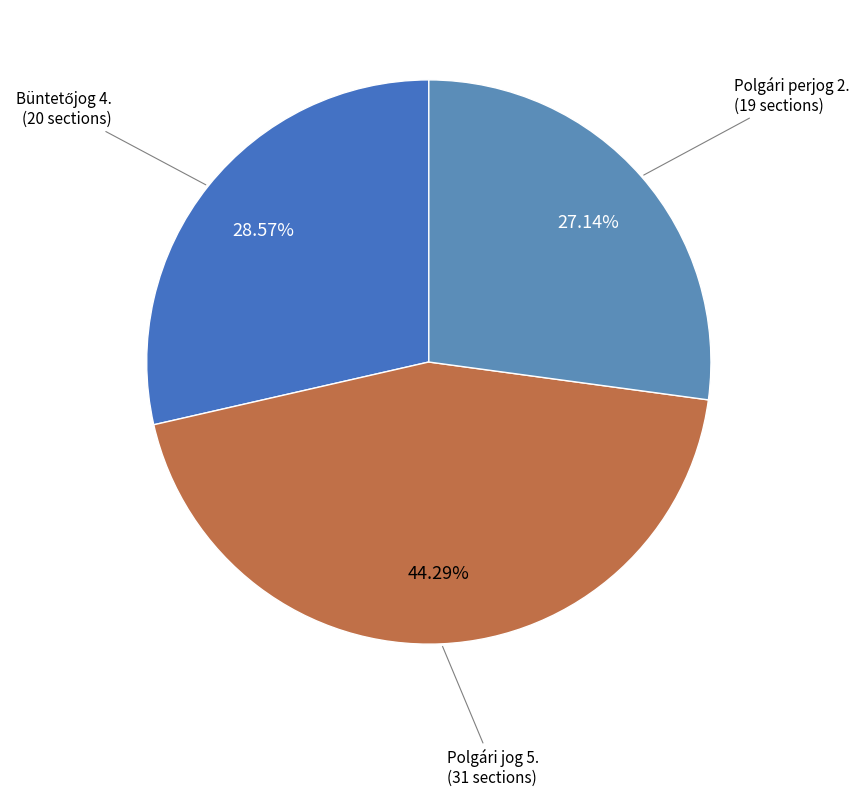

How many slices are in this pie chart?

3